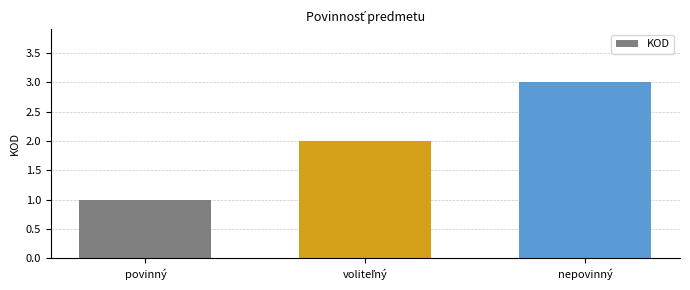

Reading left to right, extract all data points from this chart.

1	2	3